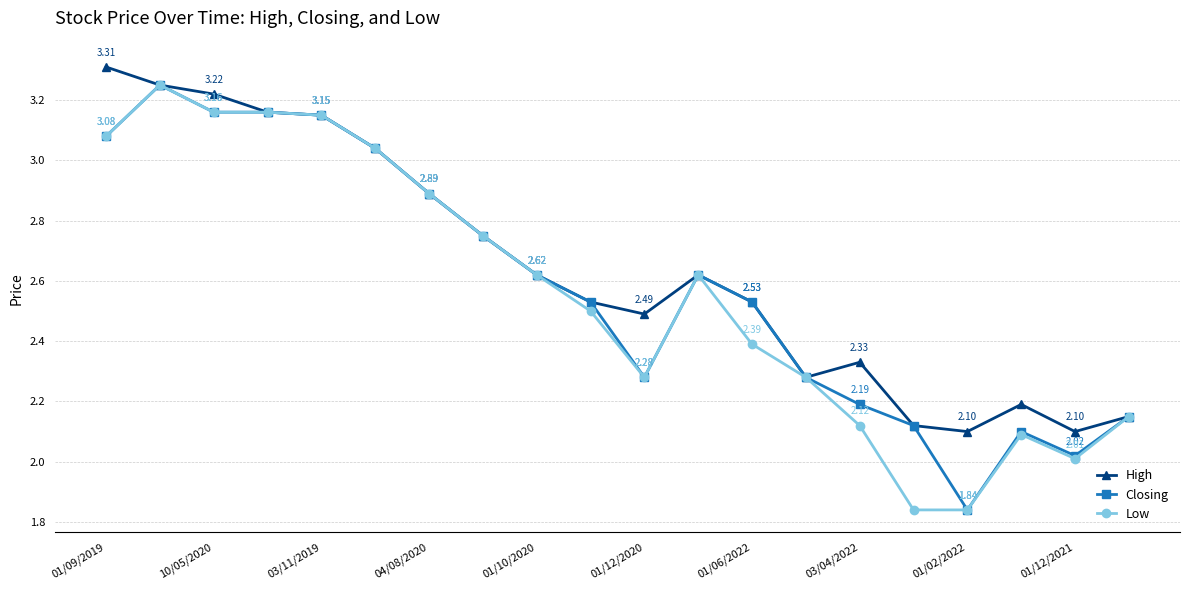

At how many categories does at least one series exceed 2?

20